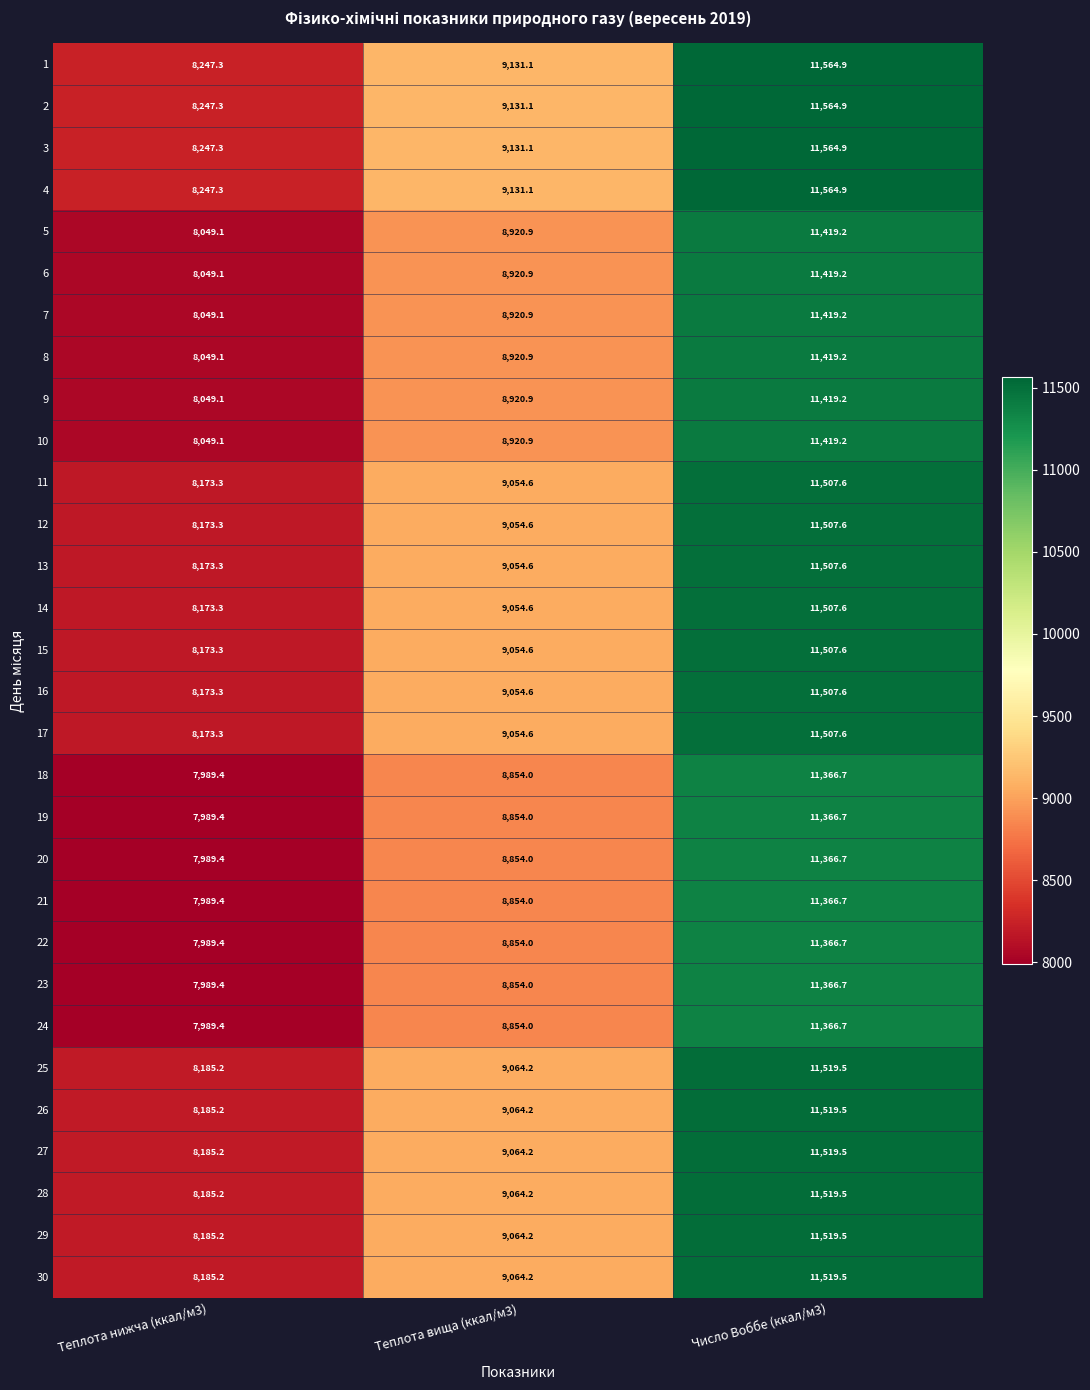

Which category has the highest value in the 27 series?

Число Воббе (ккал/м3)